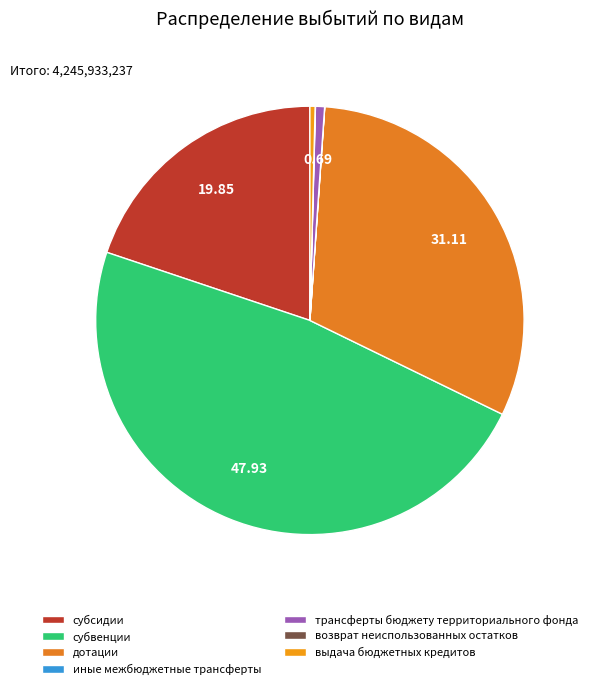

Is there a majority slice in this chart?

No